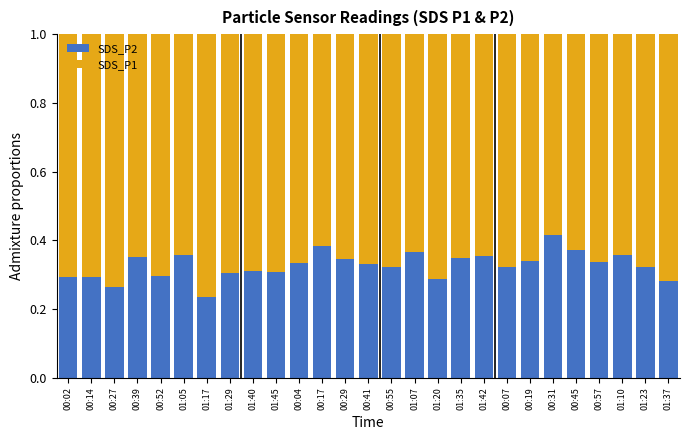

What is the sum of all SDS_P2 values?

8.8